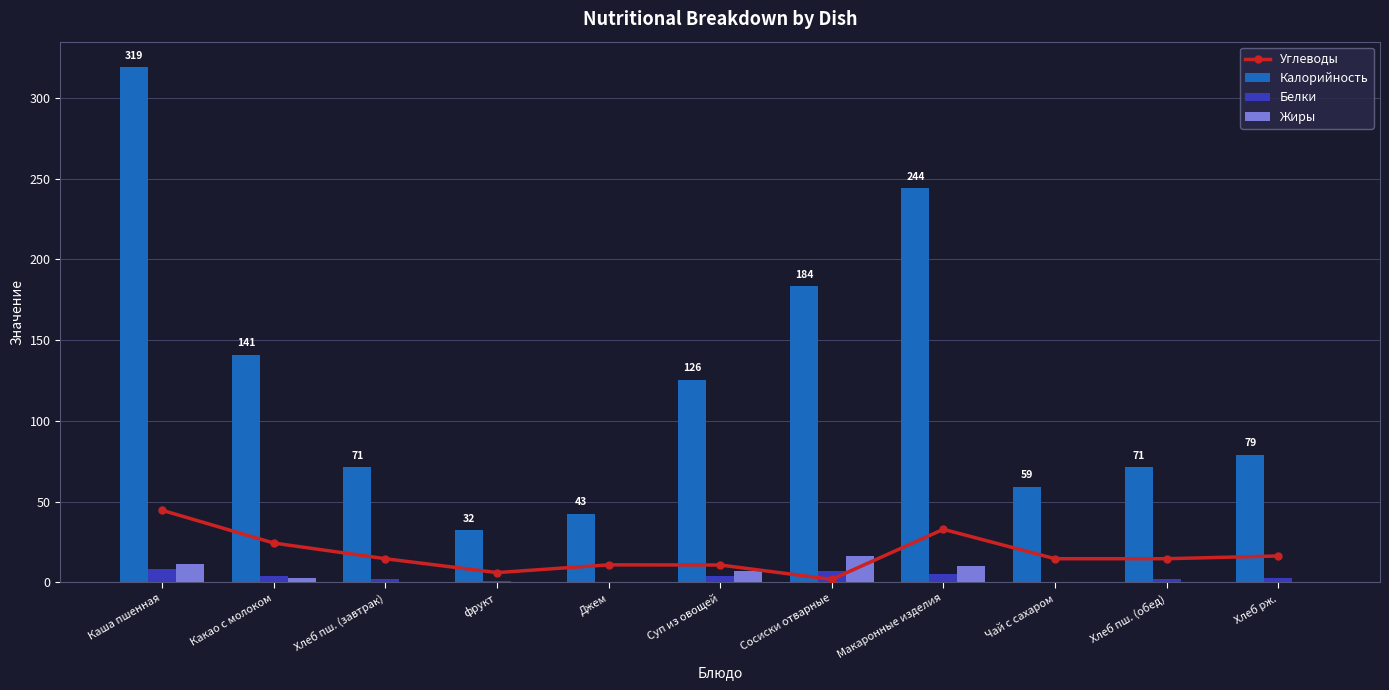

What are all the series names shown in the legend?

Углеводы, Калорийность, Белки, Жиры